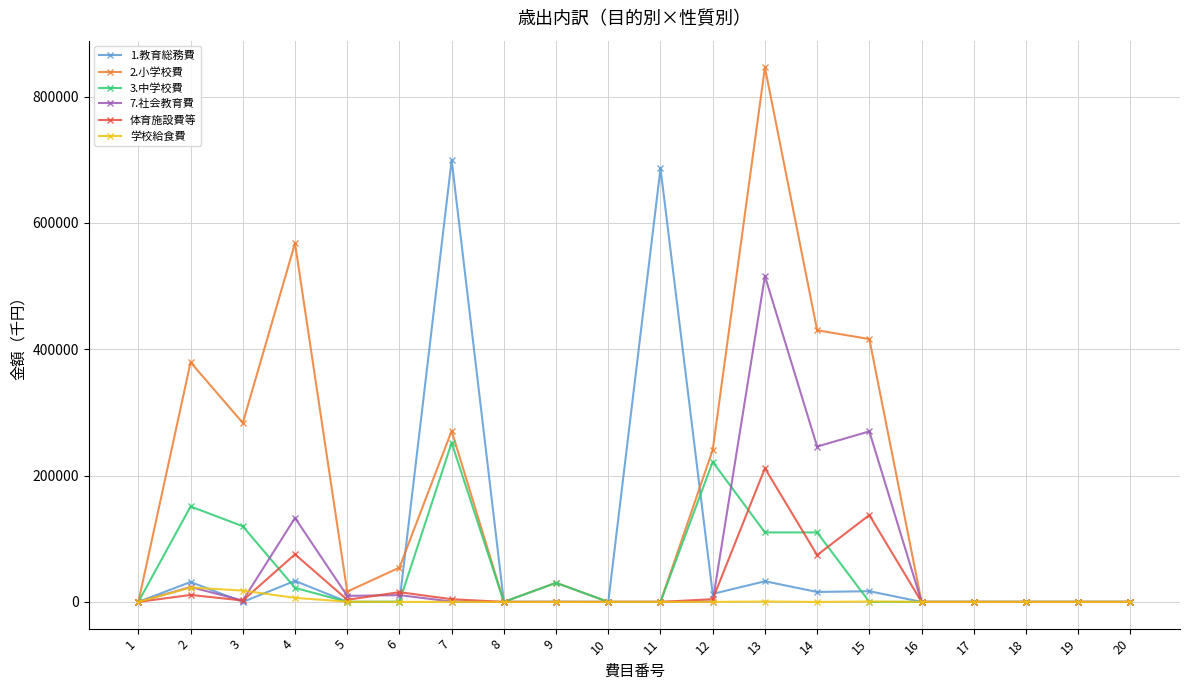

True or false: 体育施設費等 has more than 0 interior local peaks.

True